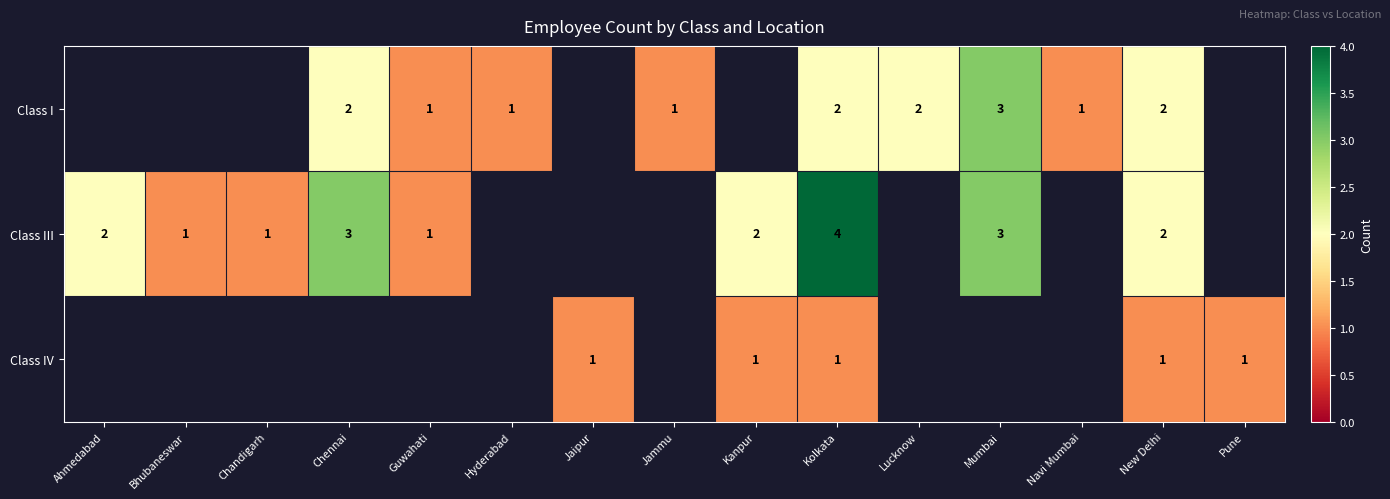

The Class III series shows 3 at Mumbai. True or false?

True